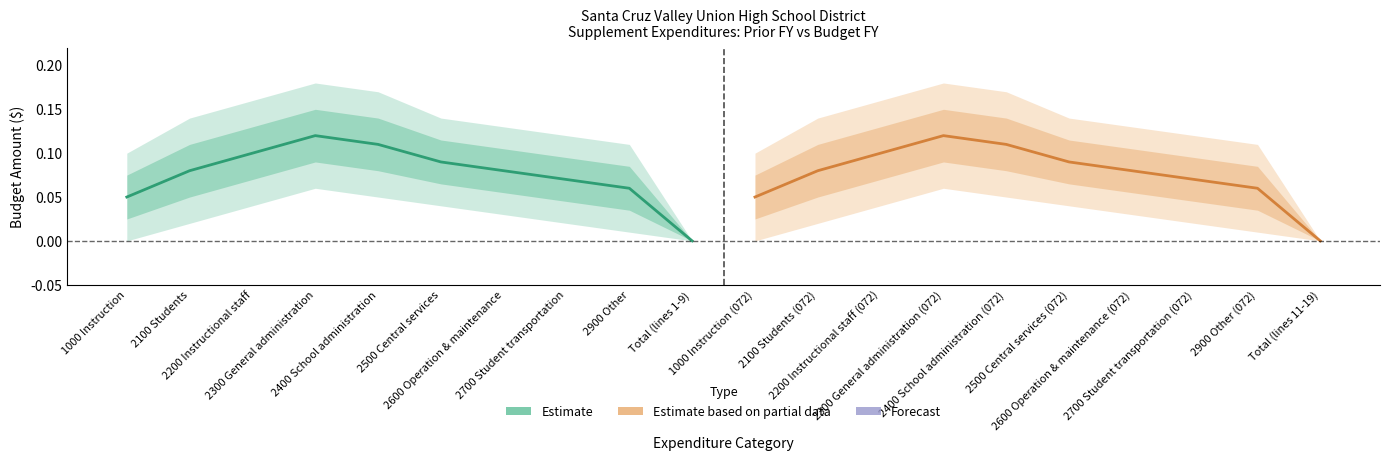

How many lines are shown in the chart?

2